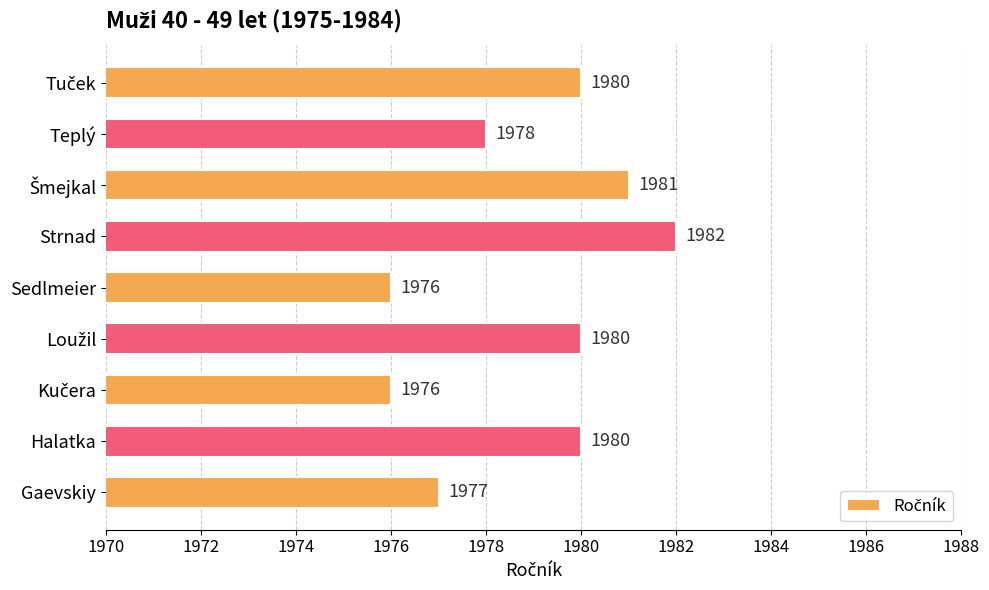

Approximately how many times larger is the value at Halatka compared to Teplý?

1.0